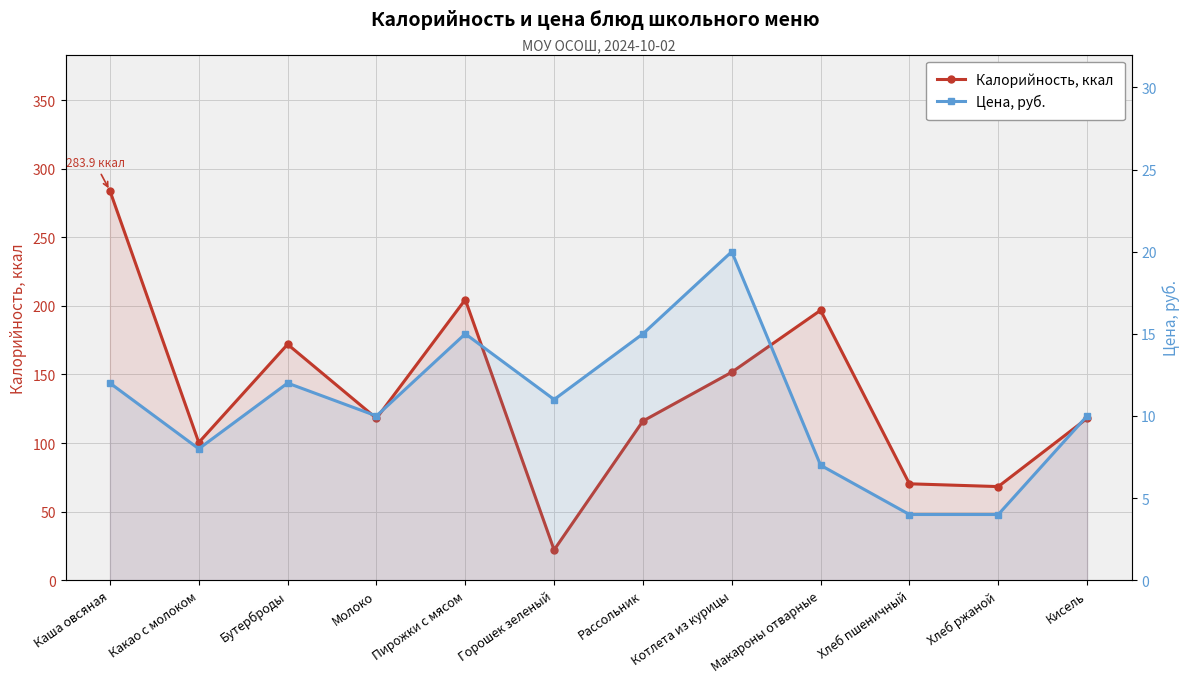

Between Котлета из курицы and Хлеб ржаной, which is larger?

Котлета из курицы